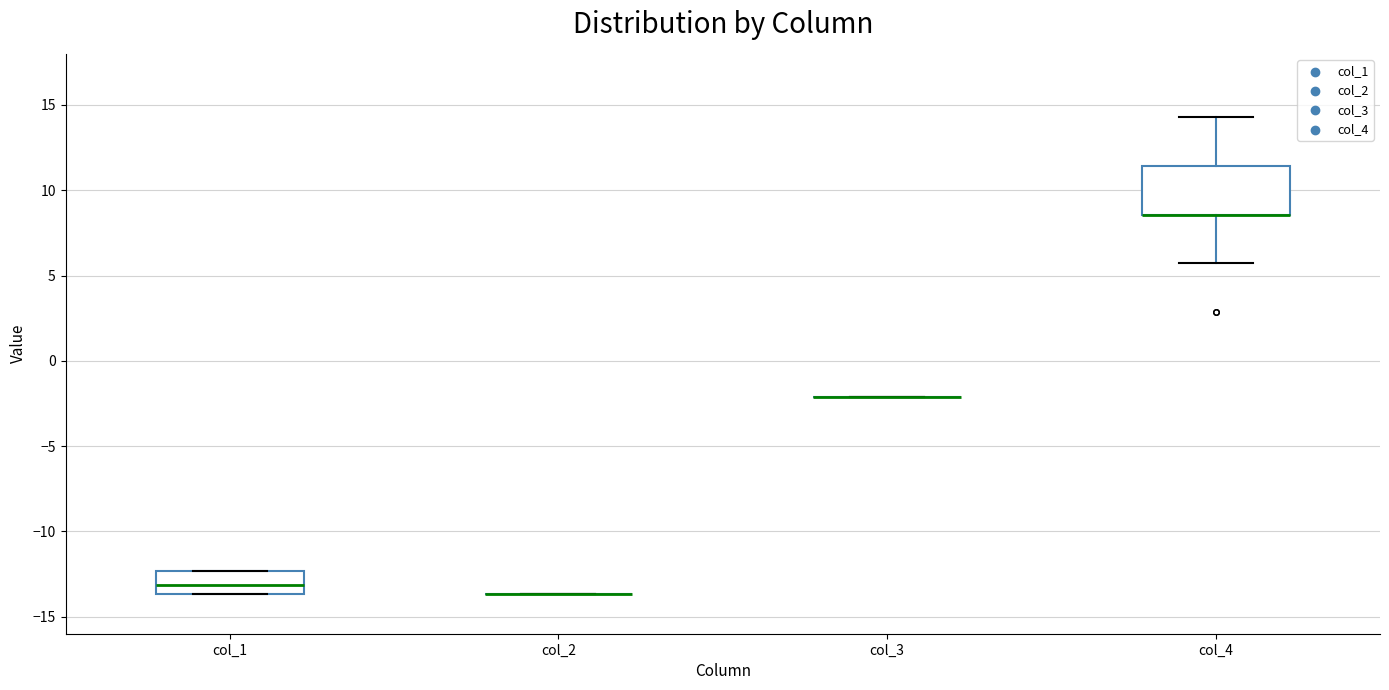

Comparing the boxes themselves (not the whiskers), which one is the tallest?

col_4